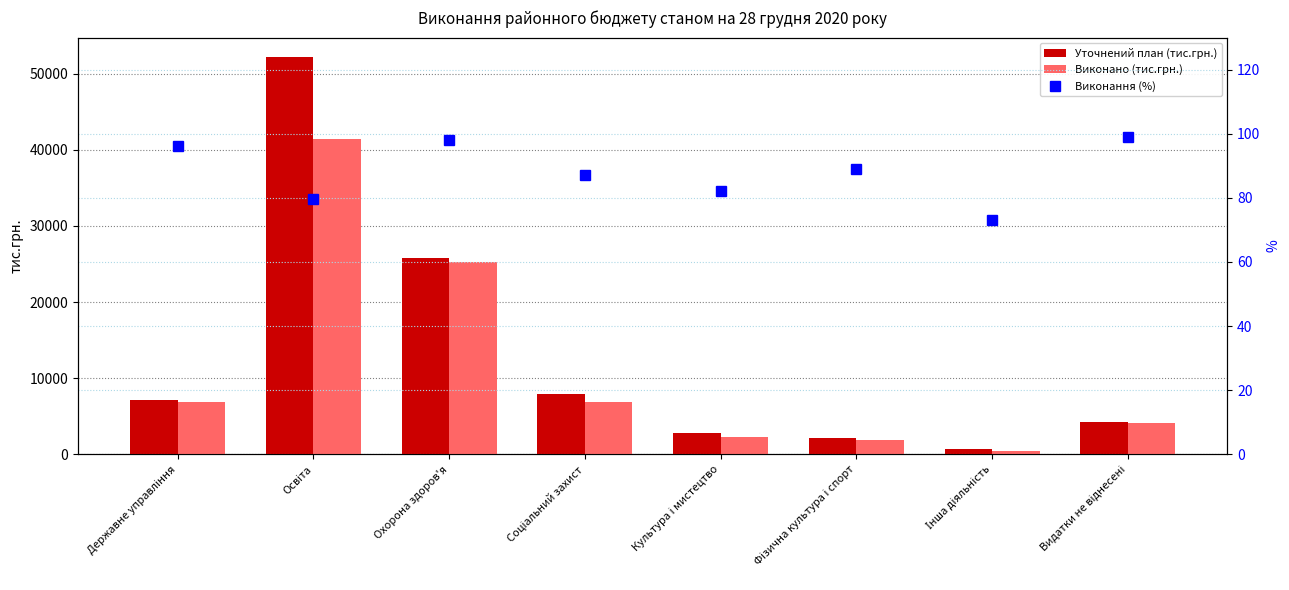

What is the label of the 8th bar from the right?

Державне управління